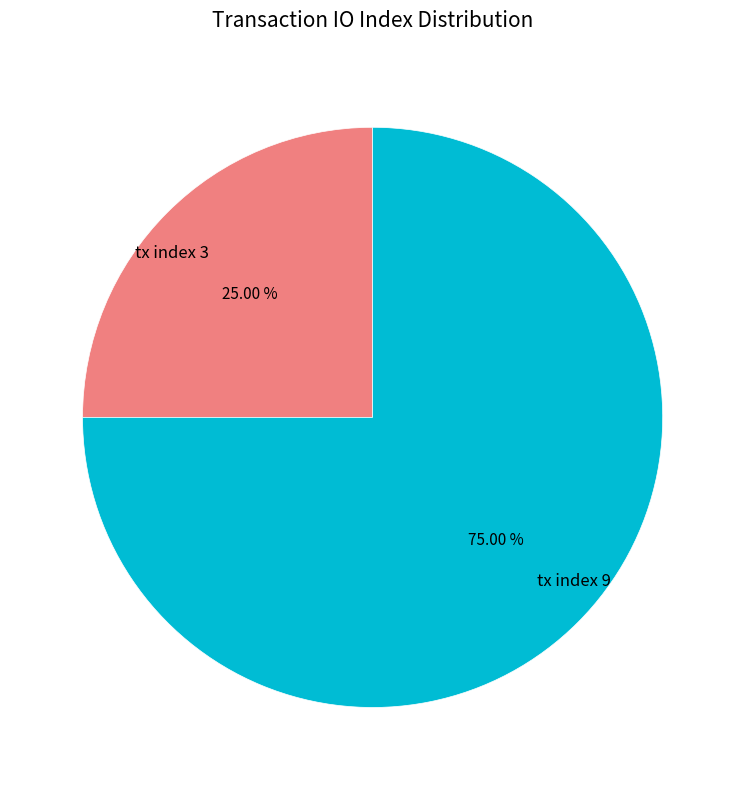

To the nearest percent, what is the combined percentage of tx index 9 and tx index 3?

100%